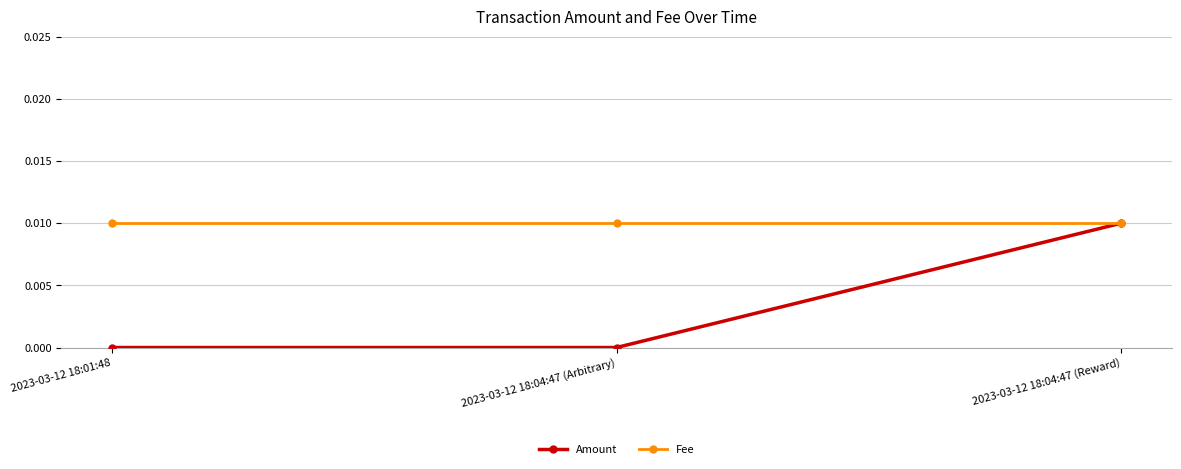

The value of Amount at 2023-03-12 18:04:47 (Arbitrary) is 0.0. True or false?

True